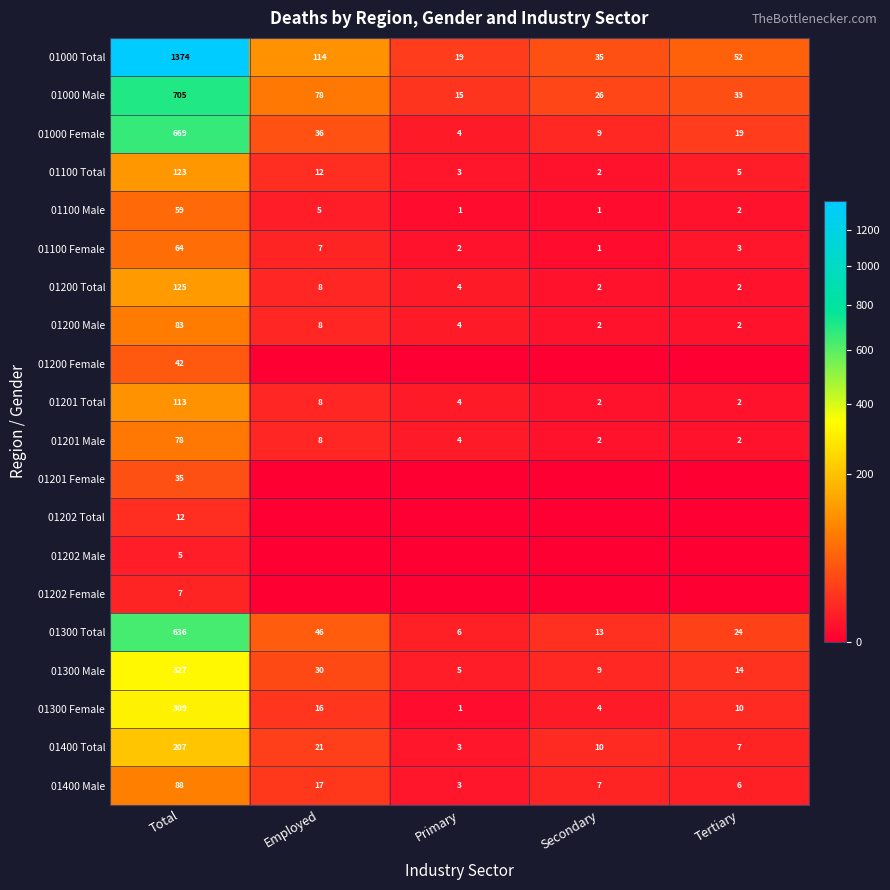

At which category is the sum across all series the highest?

Total